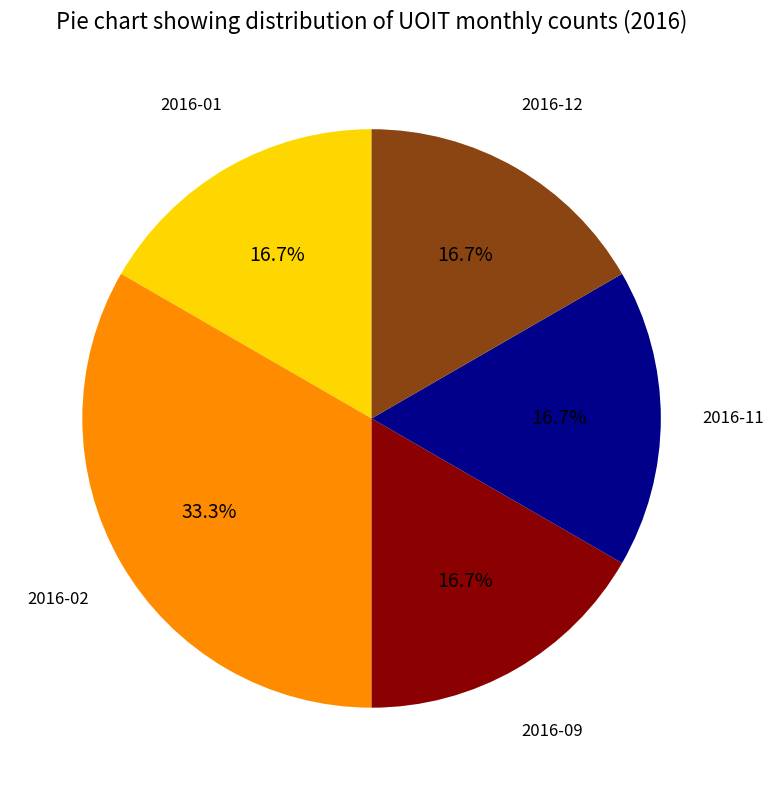

Is there any slice that represents more than half of the pie?

No